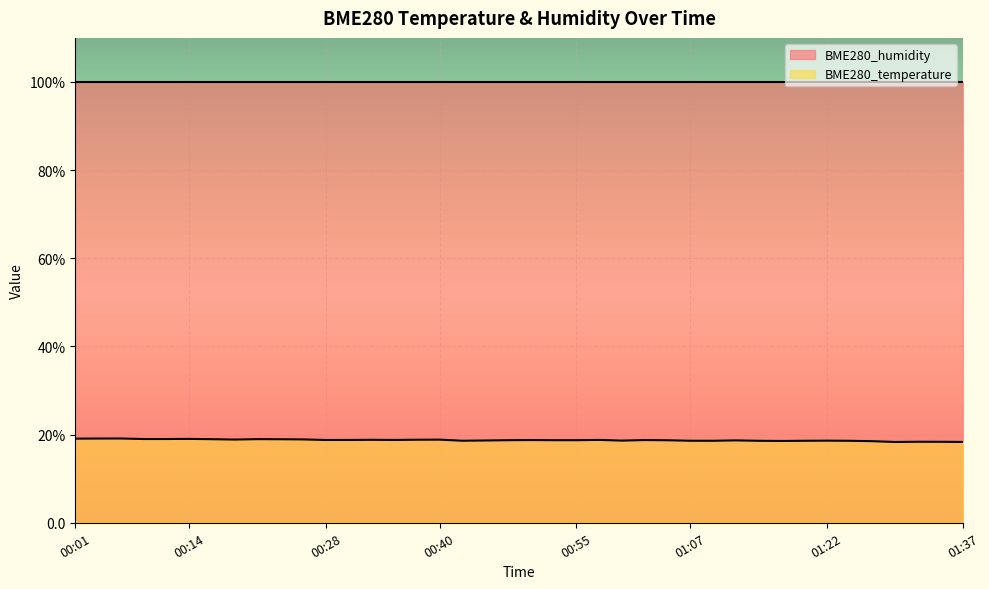

What is the change in value from 01:25 to 01:35?

-0.2